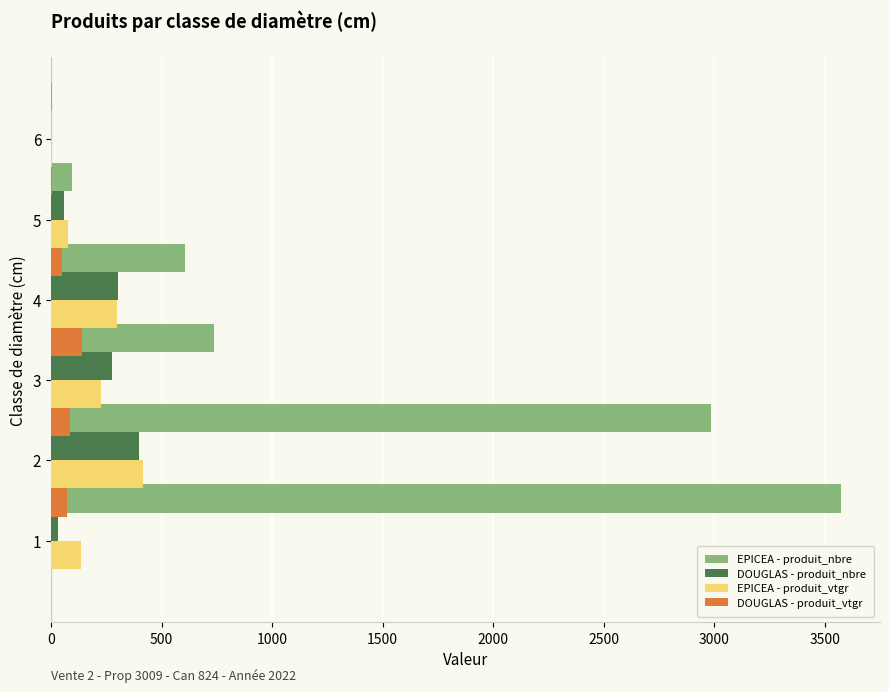

Which series has the largest total across all categories?

EPICEA - produit_nbre